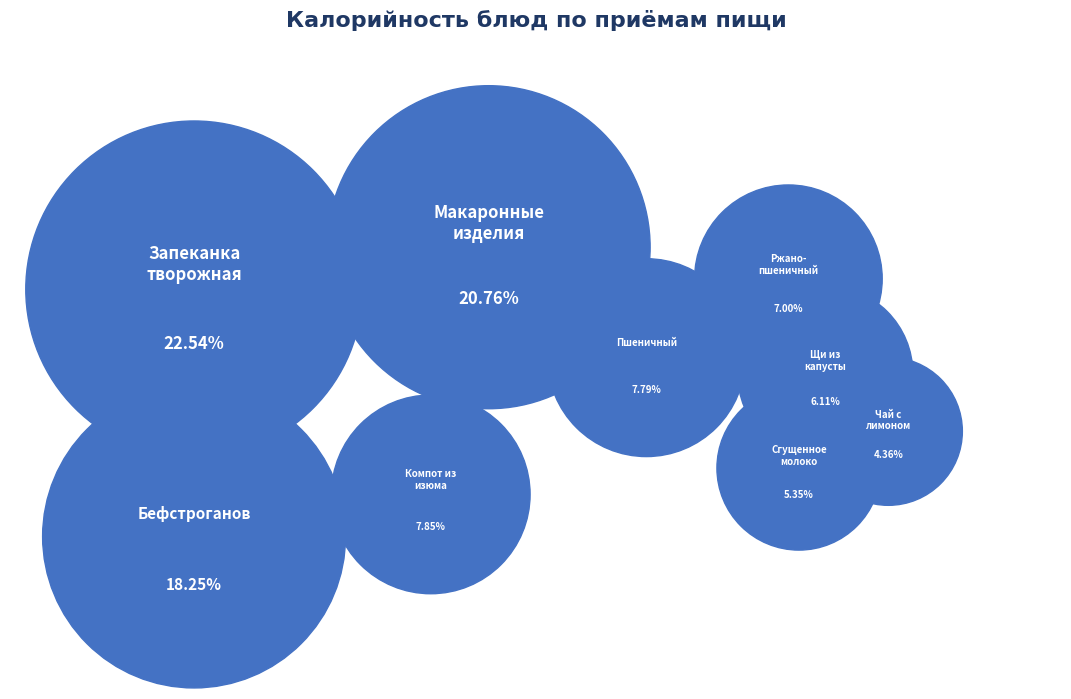

What percentage is the Макаронные изделия отварные slice, to the nearest percent?

21%